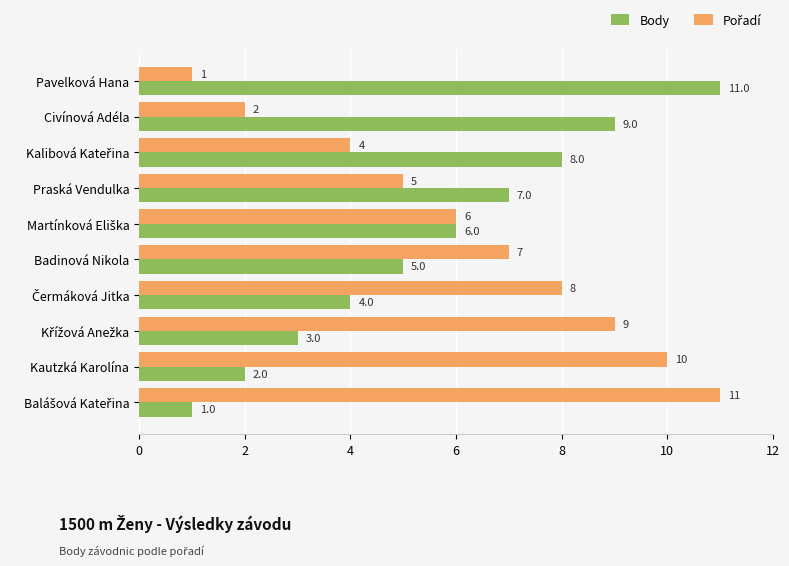

What is the difference between the maximum and second lowest values in the Body series?

9